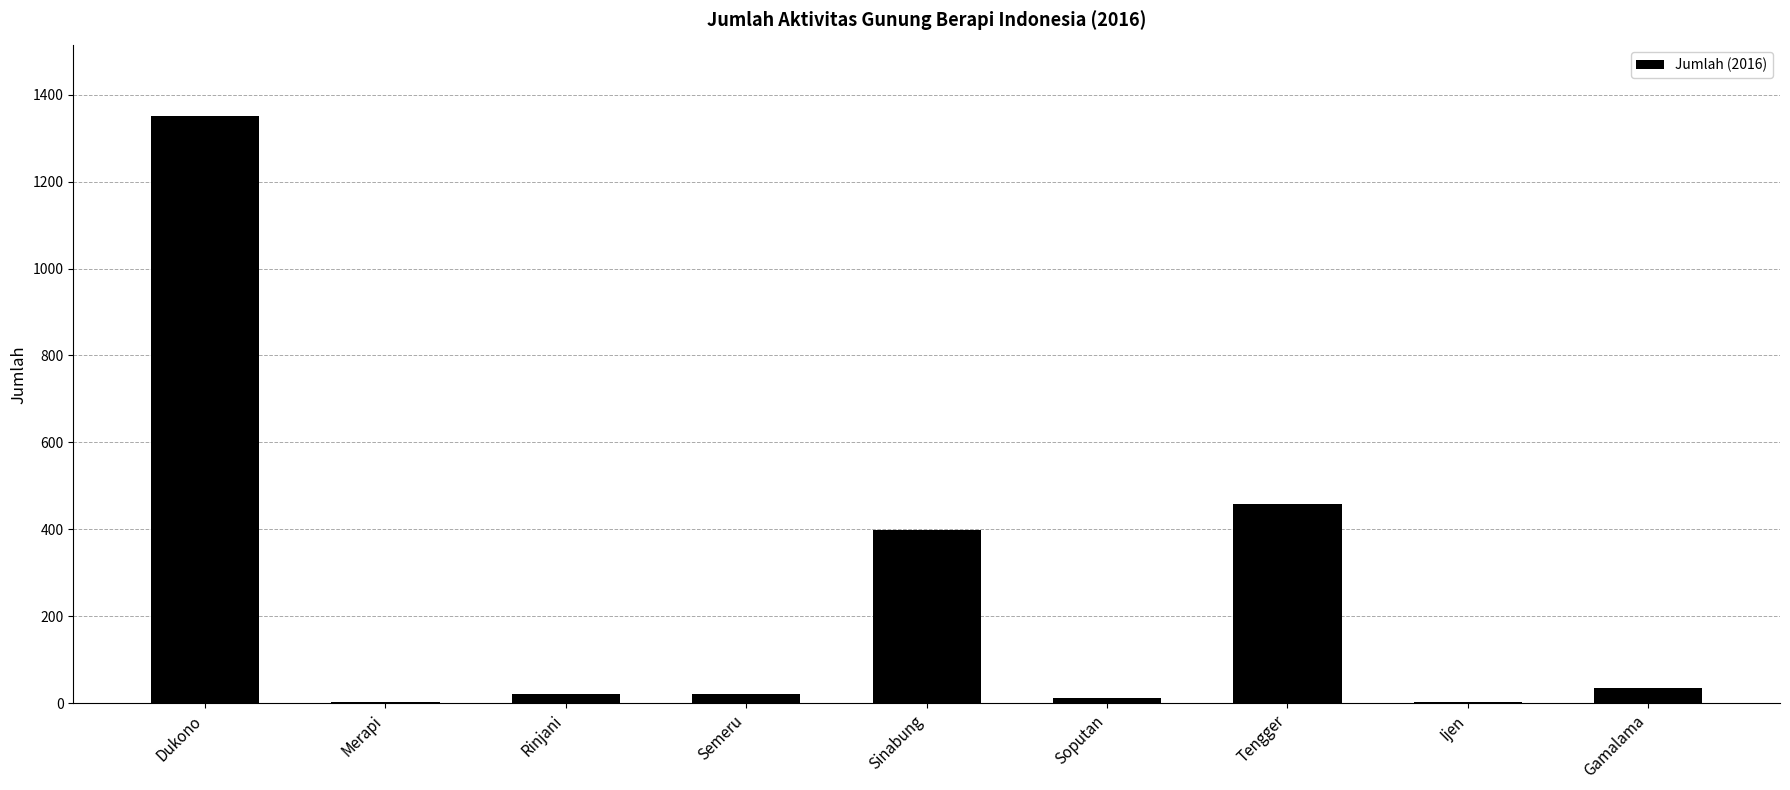

What is the change in value from Merapi to Sinabung?

+394